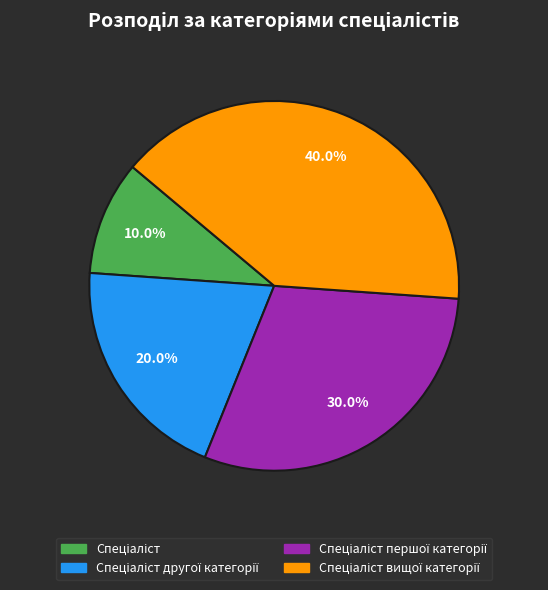

Is there any slice that represents more than half of the pie?

No